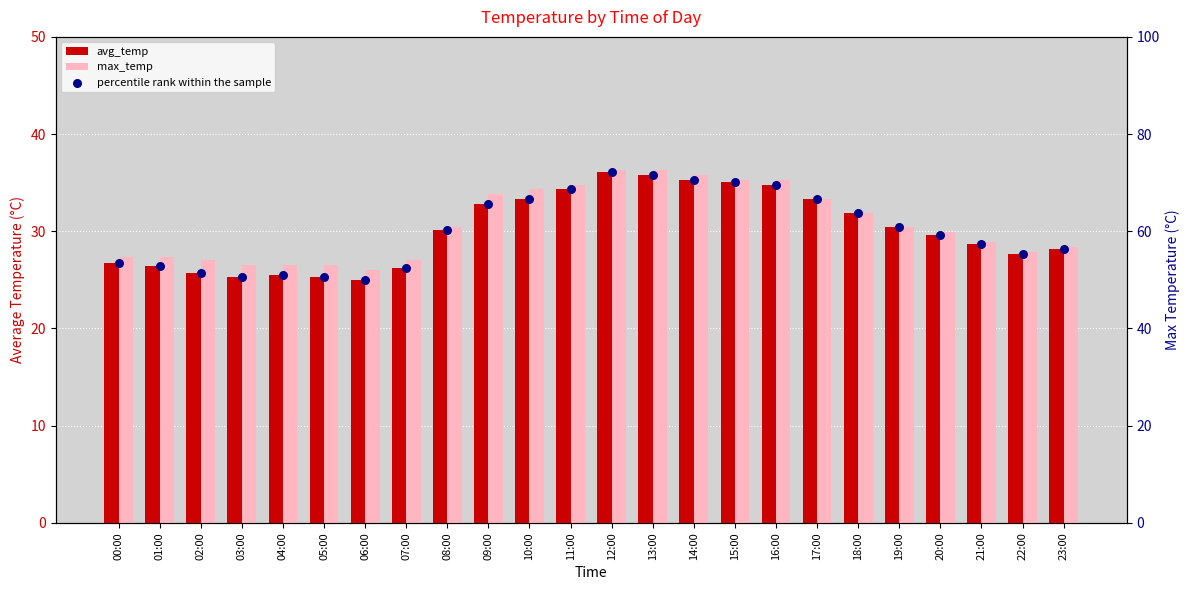

What are all the series names shown in the legend?

avg_temp, max_temp, percentile rank within the sample